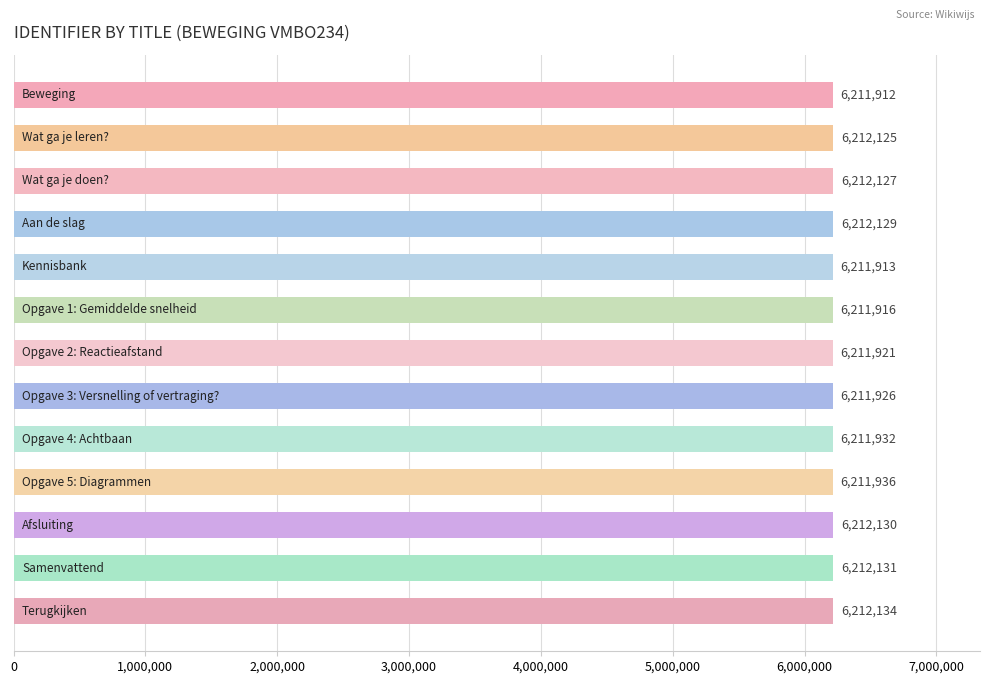

What is the difference between the second highest and second lowest values?

218